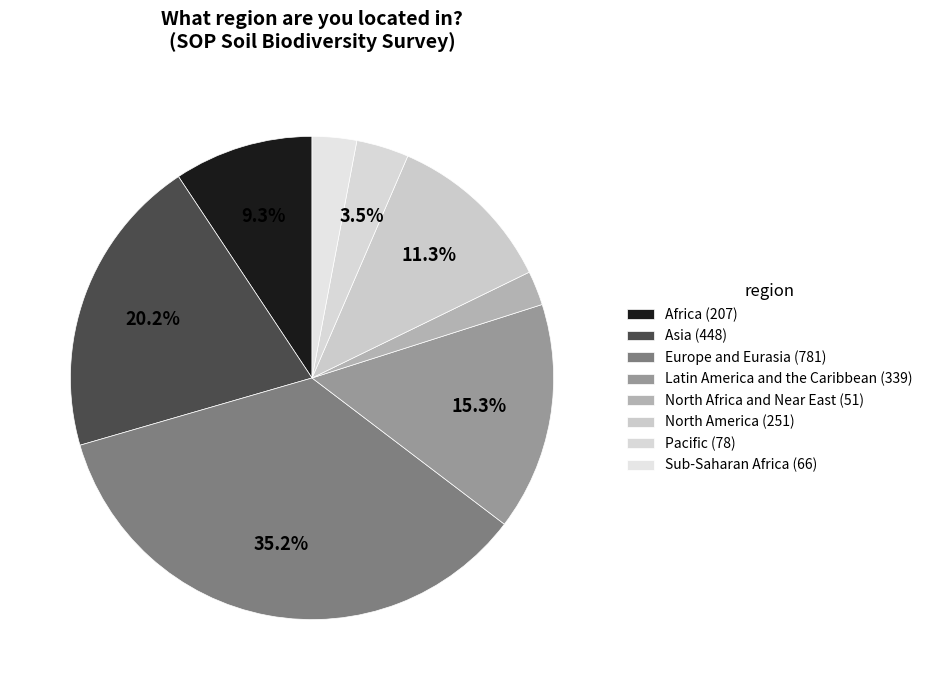

Does any single category account for the majority?

No